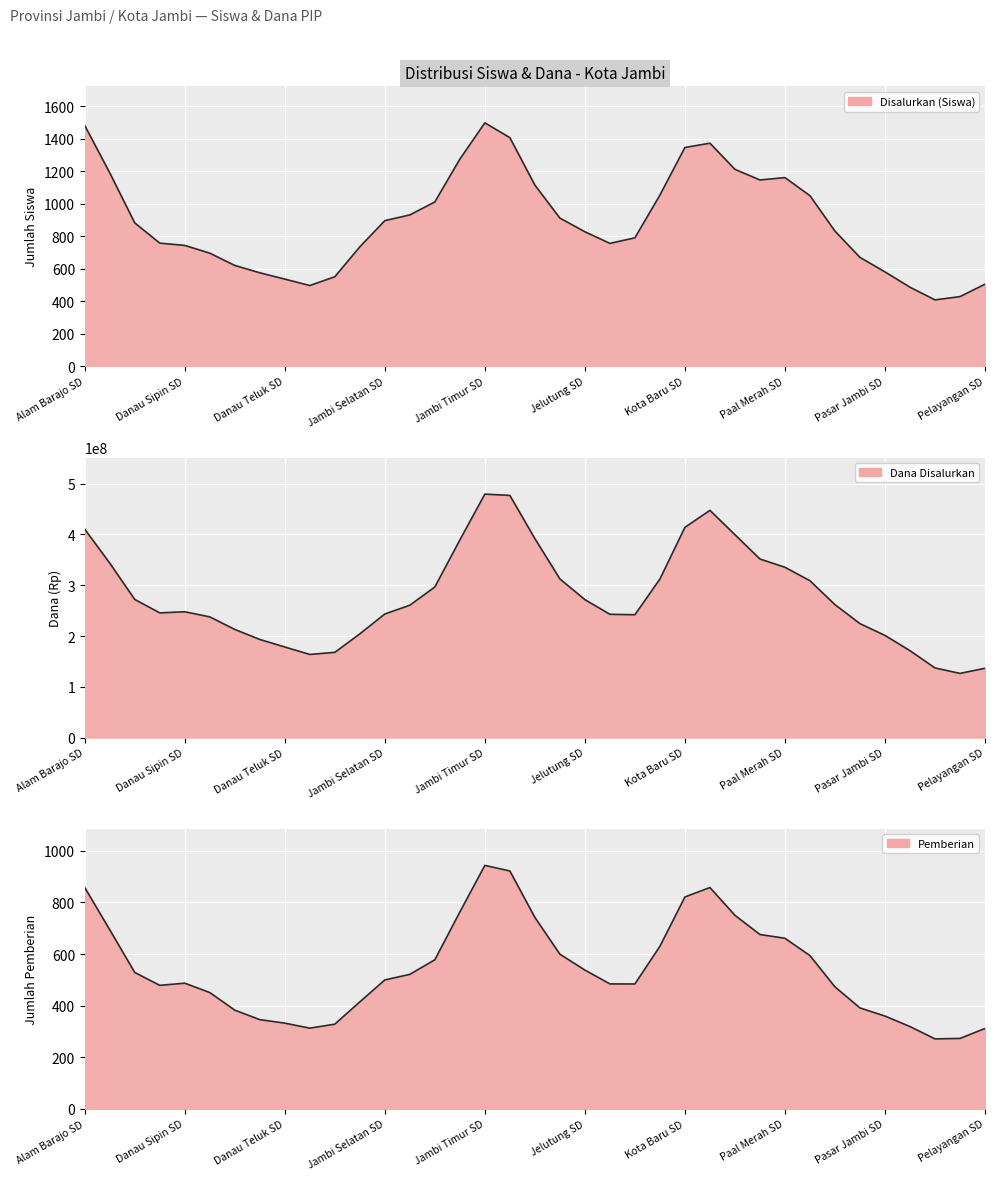

What is the average value of the Disalurkan (Siswa) series?

889